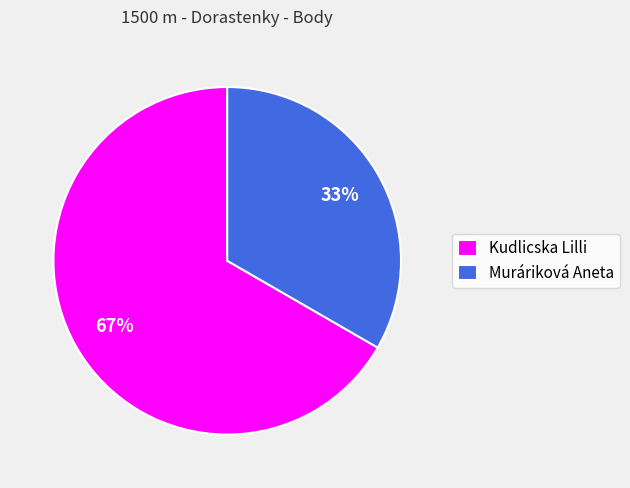

How many segments does this pie chart have?

2